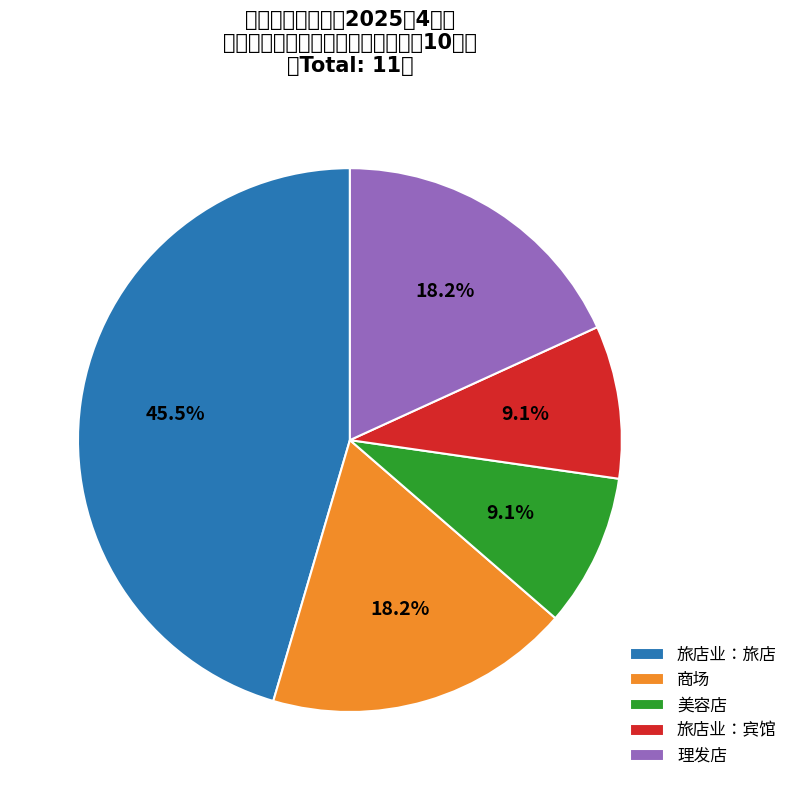

Rank the categories by value from lowest to highest.

美容店, 旅店业：宾馆, 商场, 理发店, 旅店业：旅店